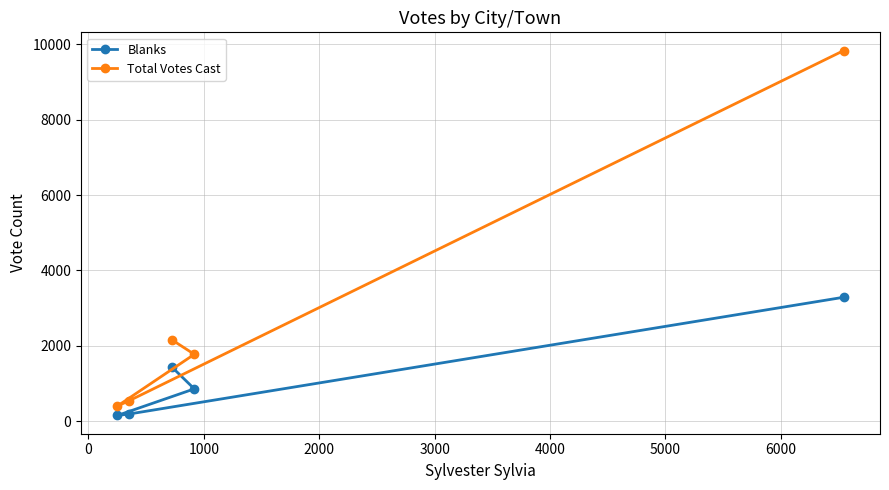

Which series has the largest range (max minus min)?

Total Votes Cast